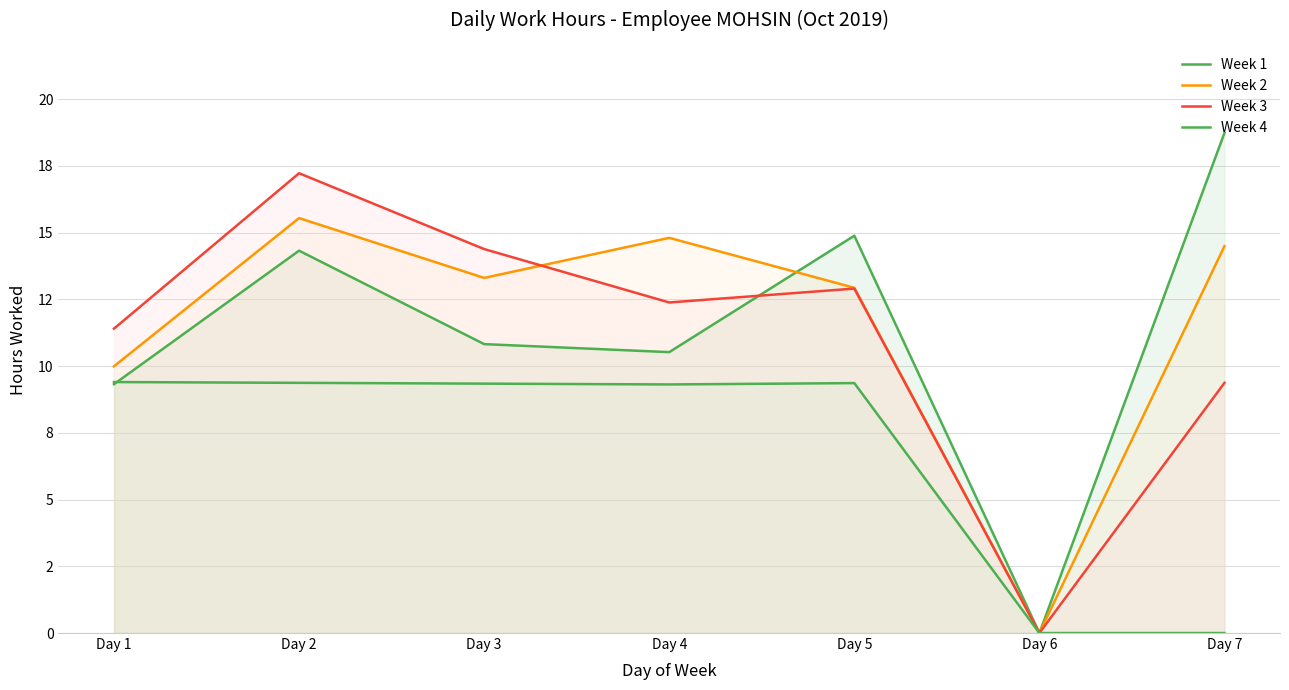

What value does the Week 3 series have at Day 7?

9.4